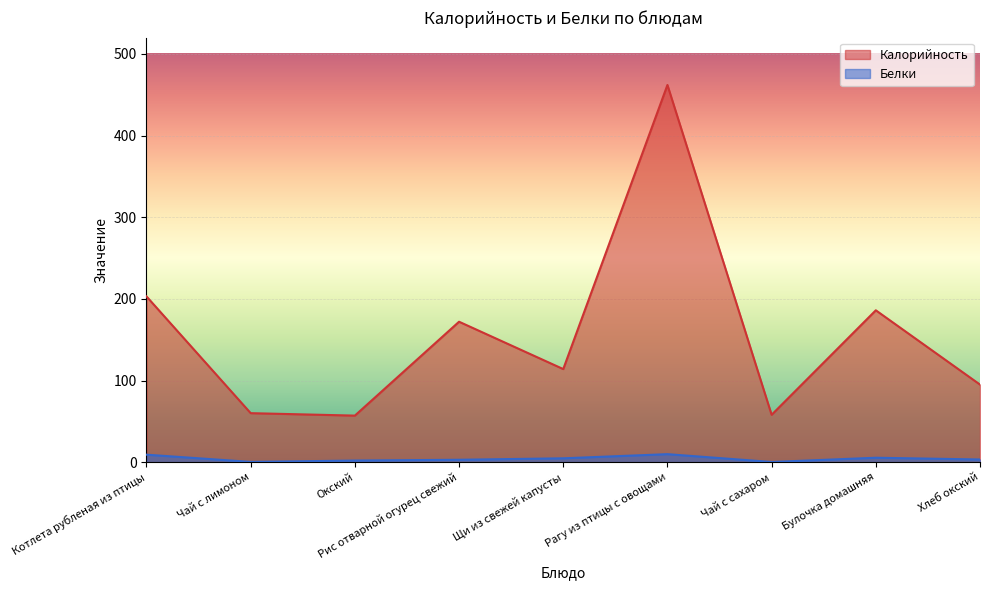

What is the sum of the Белки values at Щи из свежей капусты and Чай с сахаром?

4.9